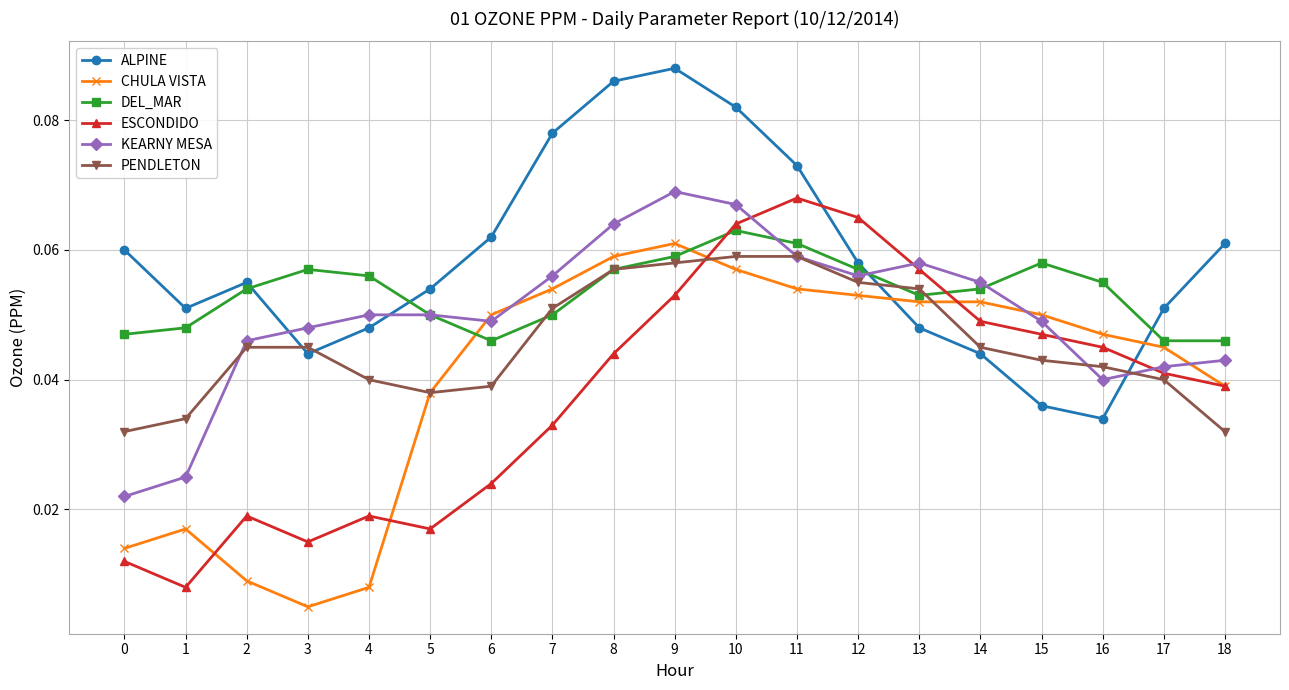

Which series has the largest total across all categories?

ALPINE